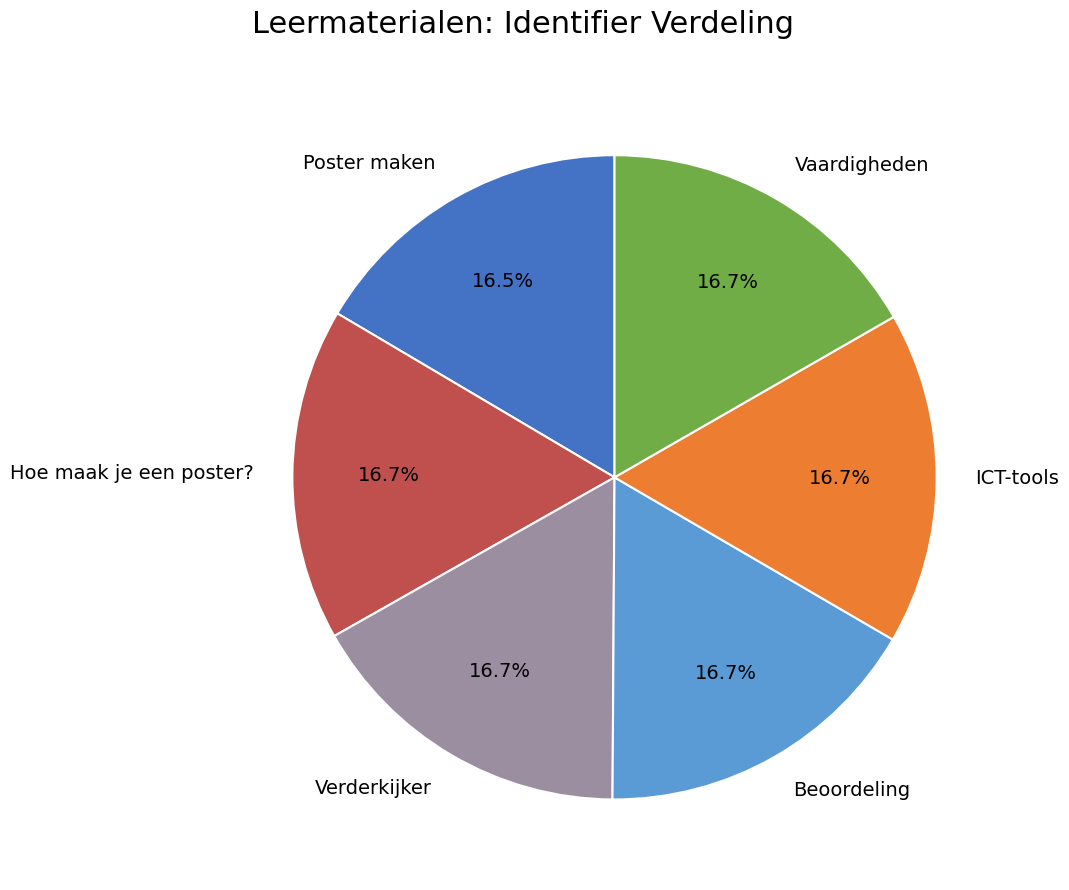

What portion of the pie excludes Beoordeling?

83.3%